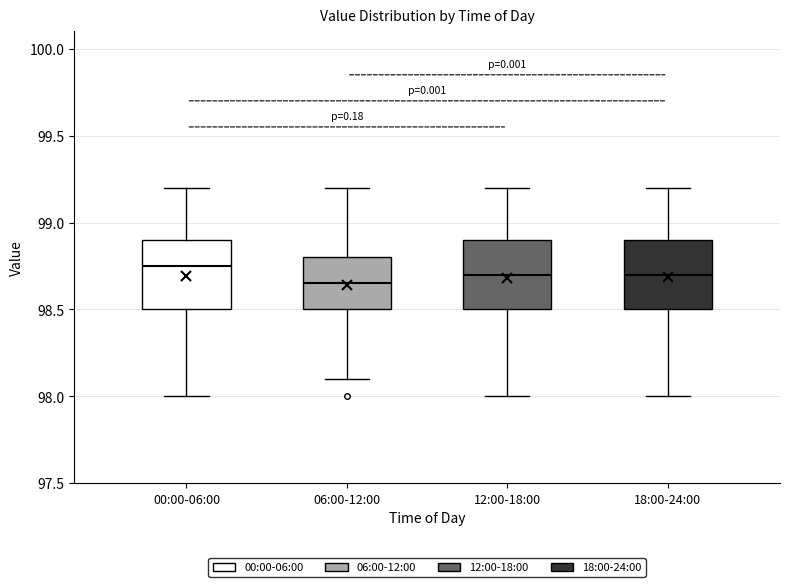

Where does the median line of the box for 00:00-06:00 sit on the y-axis? The values are not printed on the chart, so give them approximately, as read against the axis.

98.75